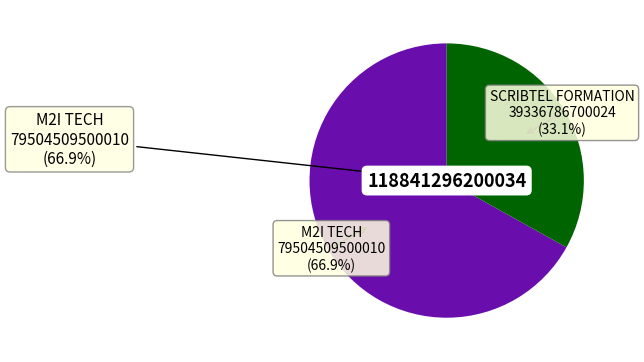

Is it true that M2I TECH is 74% of the pie?

False